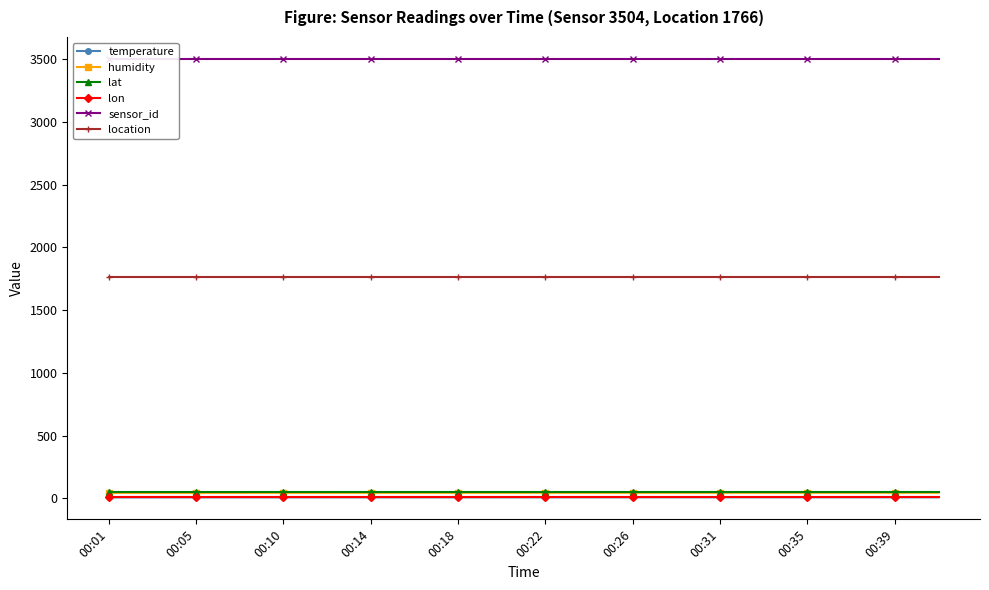

Which series has the largest total across all categories?

sensor_id